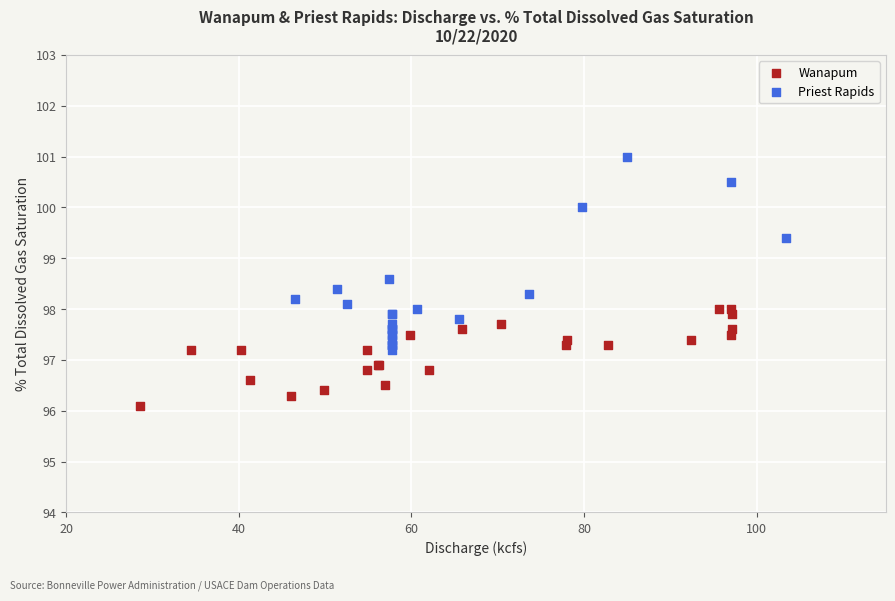

What are all the series names shown in the legend?

Wanapum, Priest Rapids